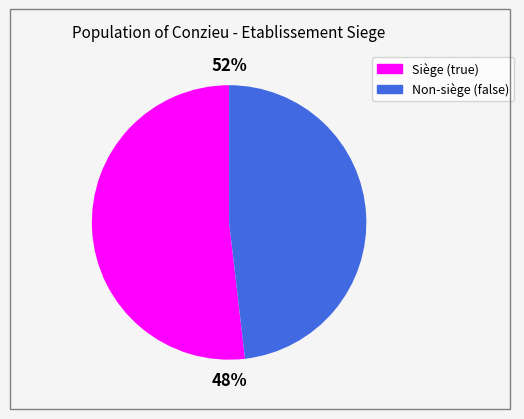

What percentage is NOT represented by false?

51.9%